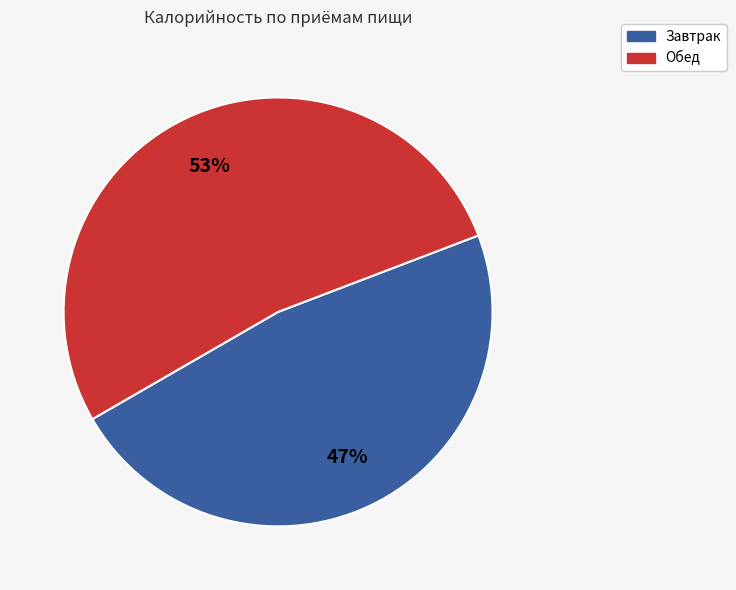

Is it true that Завтрак is 33% of the pie?

False